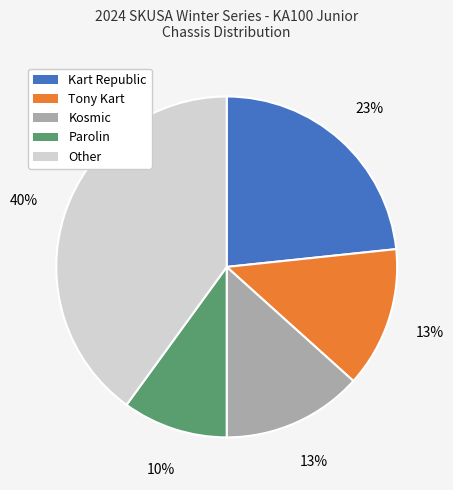

To the nearest percent, what is the average slice percentage?

20%